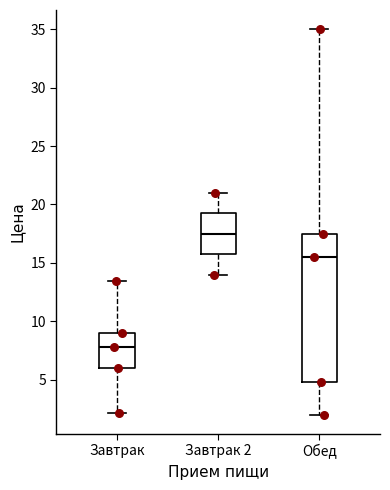

Reading left to right, read every box against the y-axis: the position of its median line, the range the box covers, and the ends of its whiskers. The values are not printed on the chart, so give them approximately, as read against the axis.

Завтрак: median 8.0, box 6.0 to 9.0, whiskers 2.0 to 13.5
Завтрак 2: median 17.5, box 16.0 to 19.5, whiskers 14.0 to 21.0
Обед: median 15.5, box 5.0 to 17.5, whiskers 2.0 to 35.0